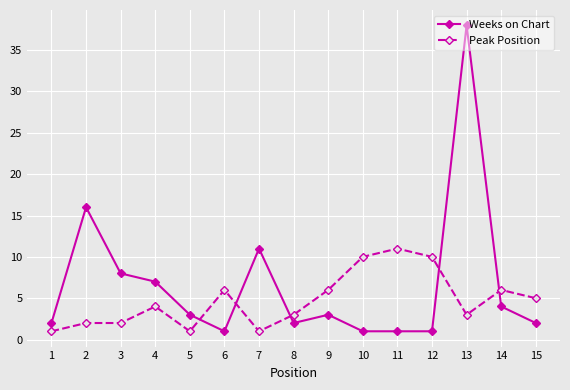

True or false: Weeks on Chart and Peak Position cross at least once.

True